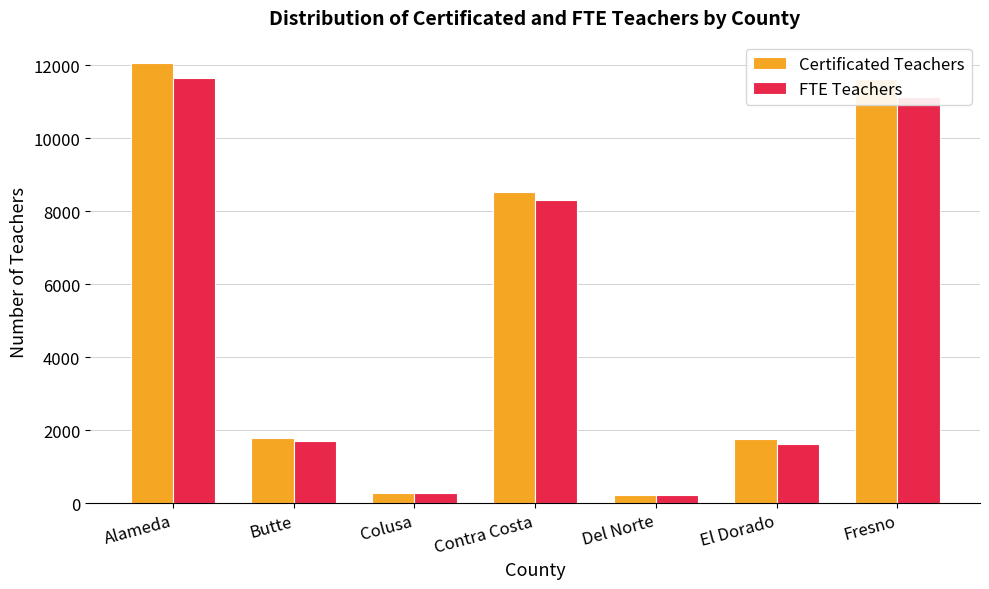

Which series has the widest spread of values?

Certificated Teachers